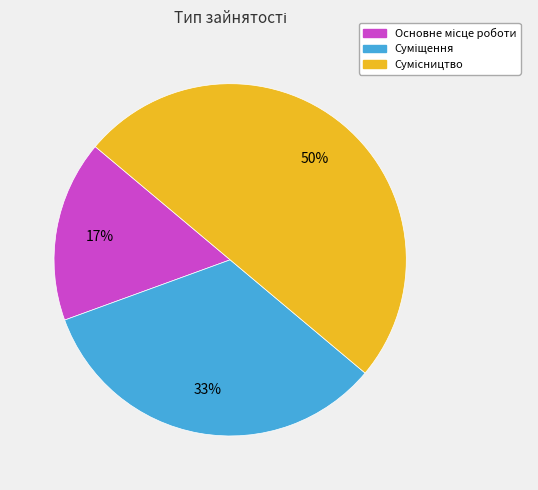

To the nearest percent, what is the difference between the largest and smallest slice percentages?

33%